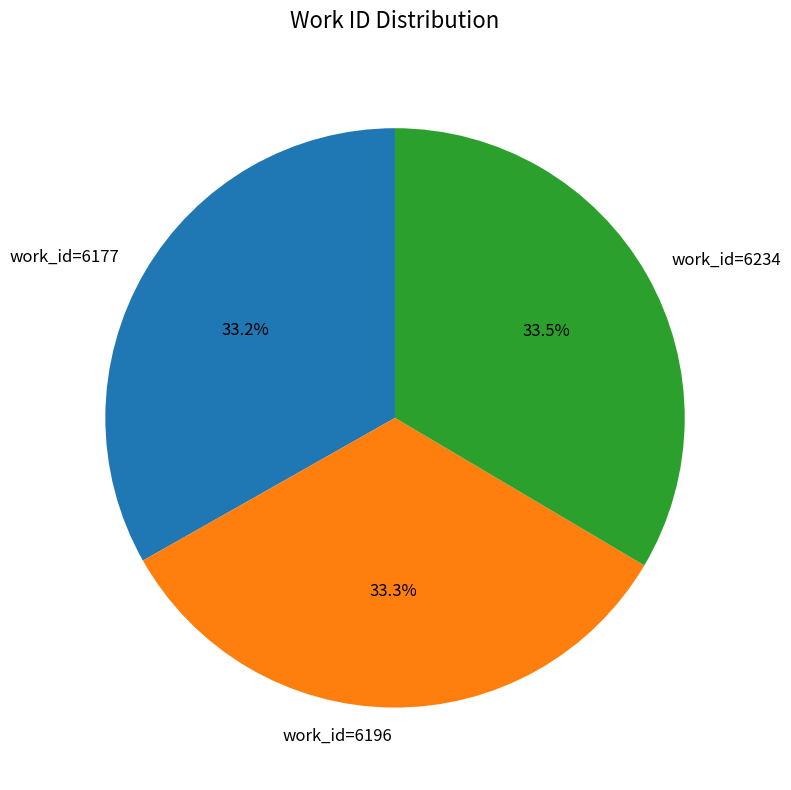

Is work_id=6177 the majority of the pie?

No